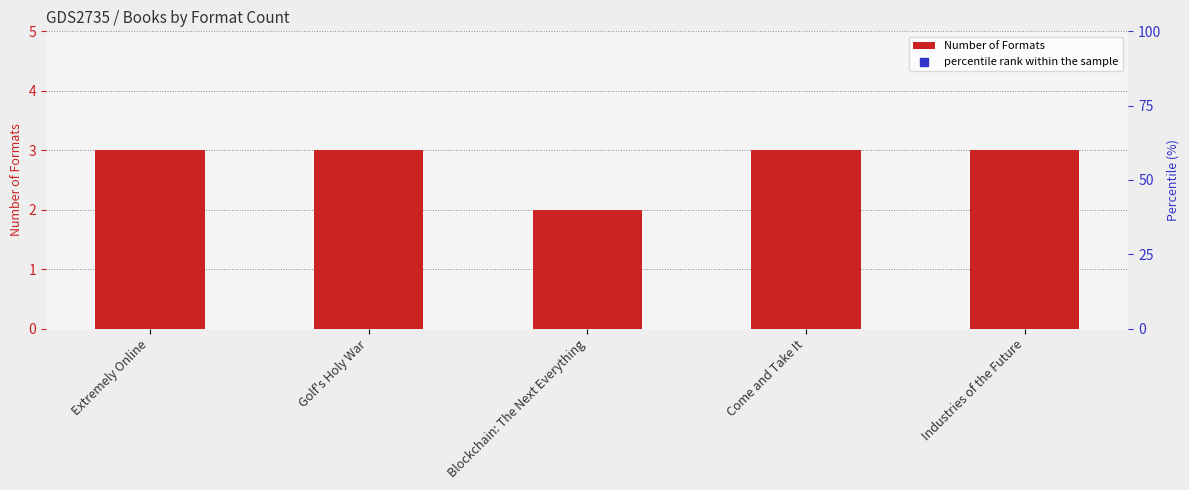

What is the change in value from Blockchain: The Next Everything to Industries of the Future?

+1